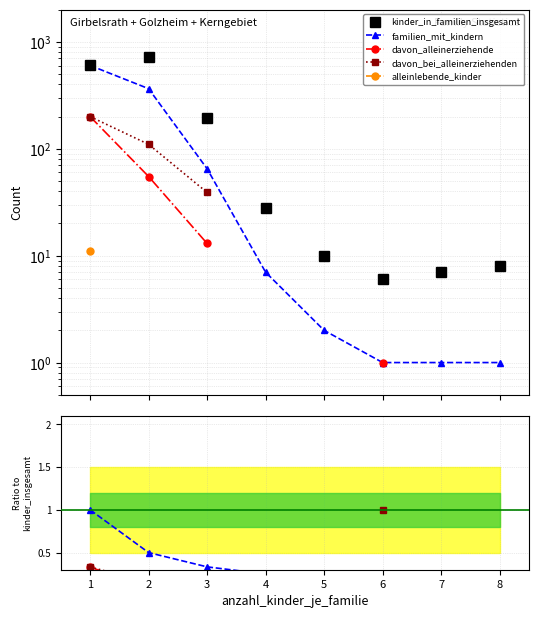

Rank the categories by kinder_in_familien_insgesamt value from highest to lowest.

2, 1, 3, 4, 5, 8, 7, 6